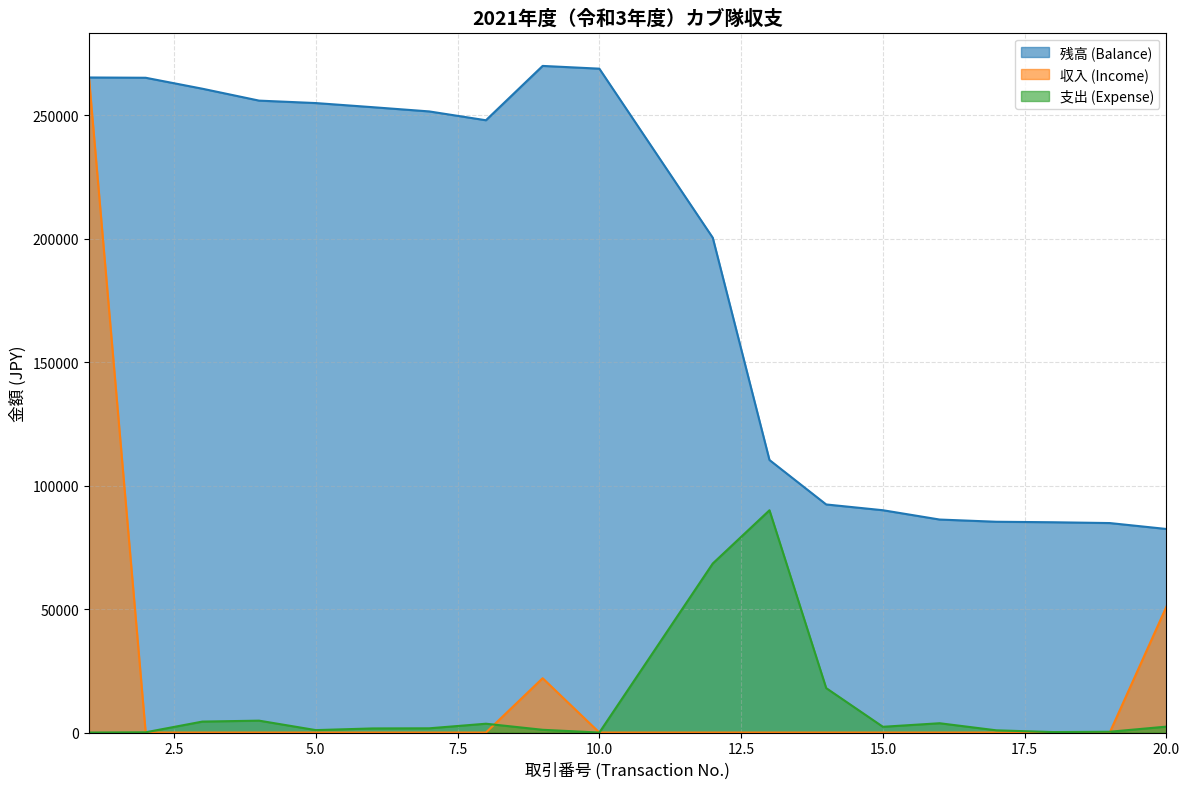

Where is the first local maximum for 支出 (Expense)?

4